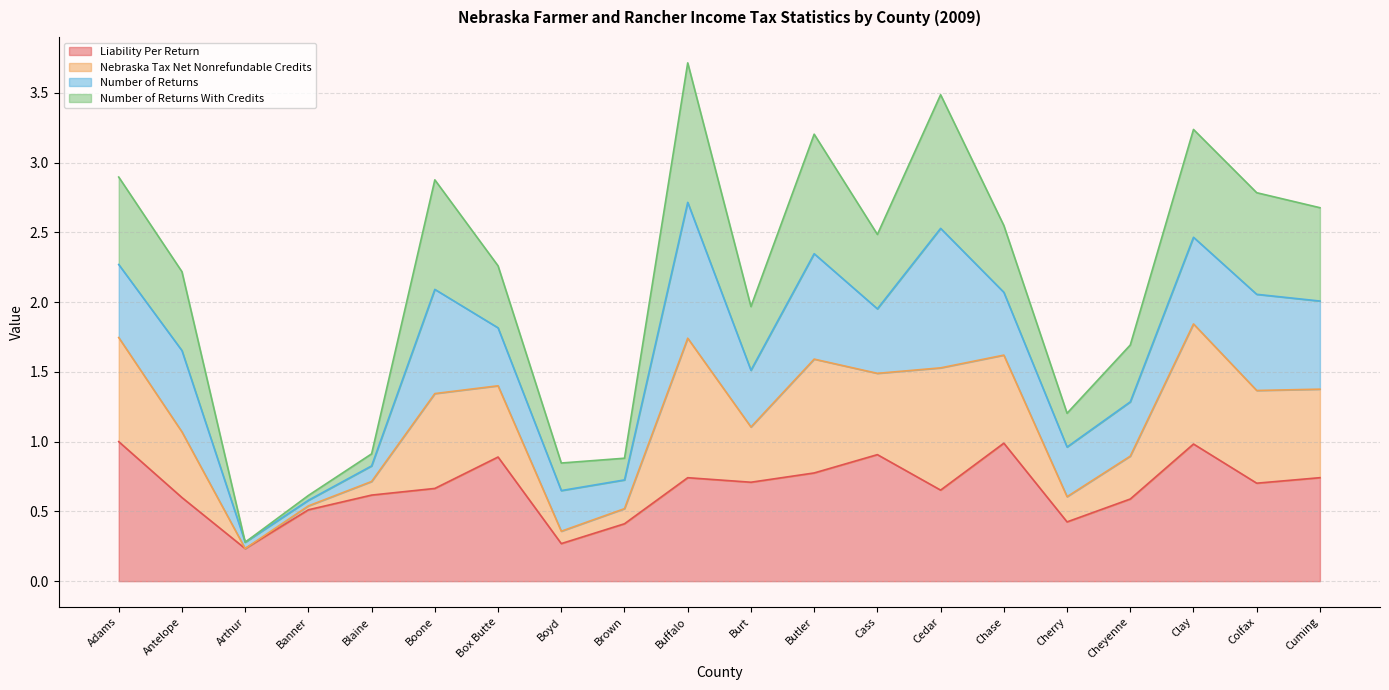

True or false: Liability Per Return and Nebraska Tax Net Nonrefundable Credits cross at least once.

False